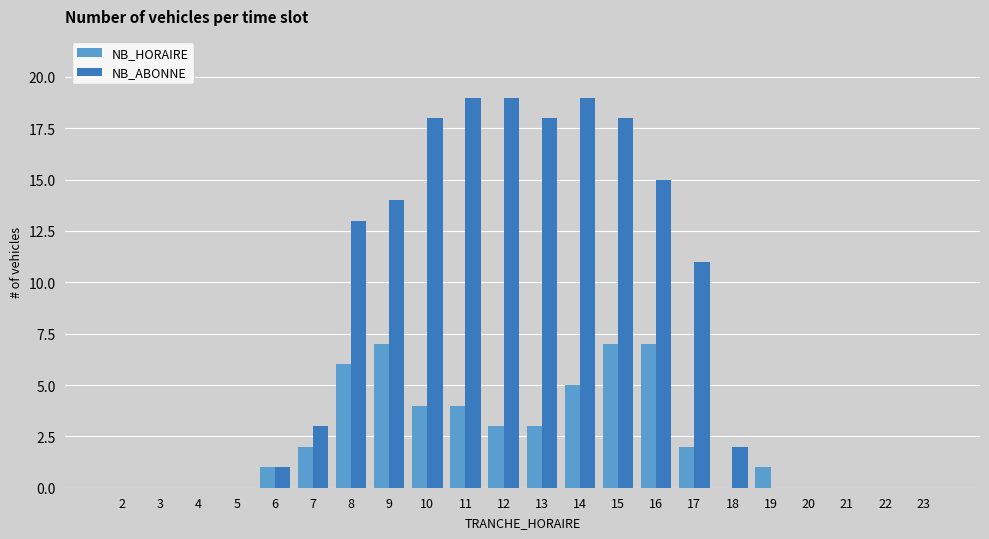

What is the maximum value shown in the chart?

19